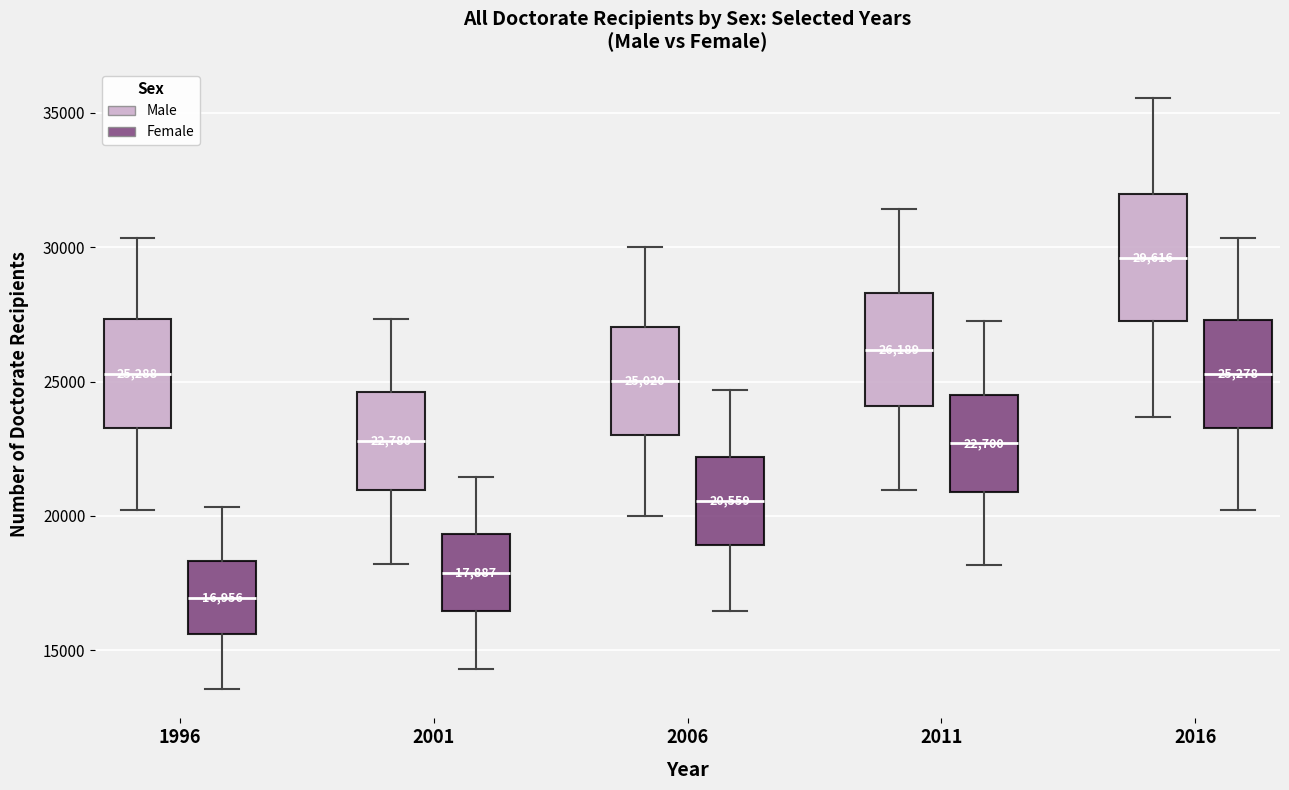

Which box is the tallest, from its lower edge to its upper edge?

2016 (Male)